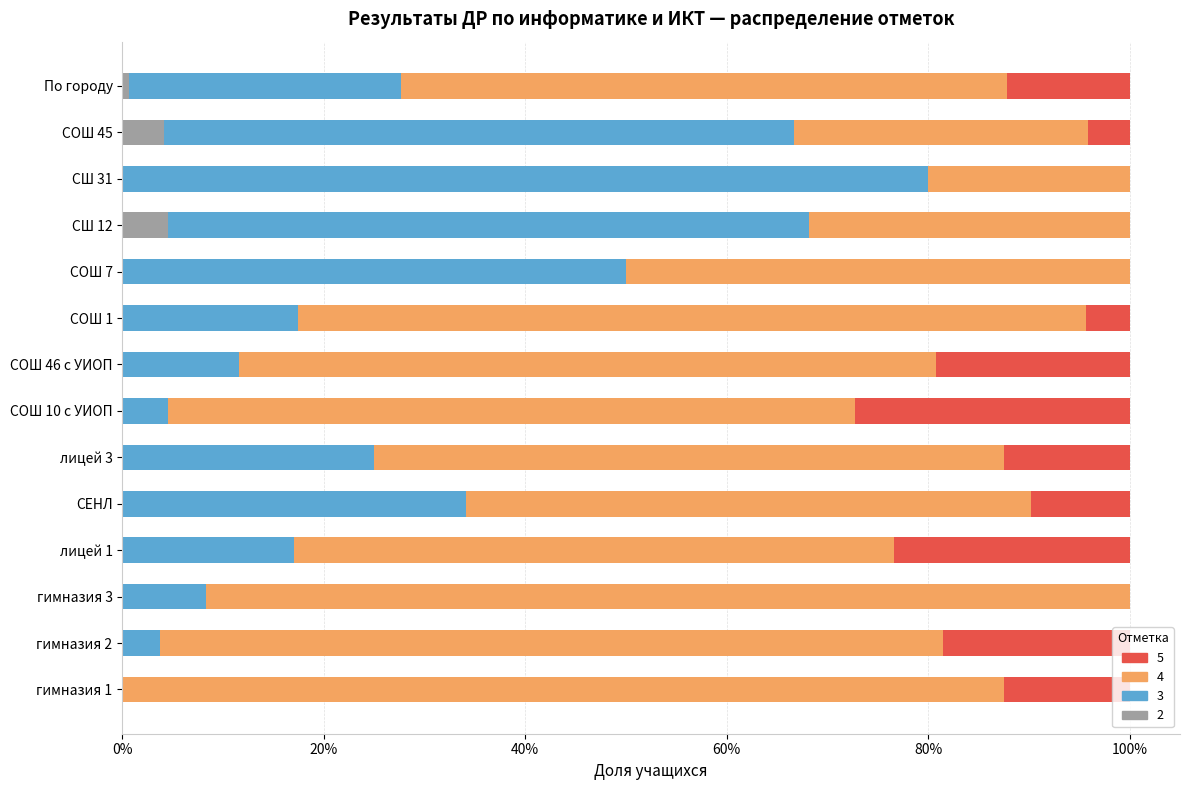

Reading right to left, list all the values displayed in this chart.

5: По городу=0.1	СОШ 45=0.0	СШ 31=0.0	СШ 12=0.0	СОШ 7=0.0	СОШ 1=0.0	СОШ 46 с УИОП=0.2	СОШ 10 с УИОП=0.3	лицей 3=0.1	СЕНЛ=0.1	лицей 1=0.2	гимназия 3=0.0	гимназия 2=0.2	гимназия 1=0.1
4: По городу=0.6	СОШ 45=0.3	СШ 31=0.2	СШ 12=0.3	СОШ 7=0.5	СОШ 1=0.8	СОШ 46 с УИОП=0.7	СОШ 10 с УИОП=0.7	лицей 3=0.6	СЕНЛ=0.6	лицей 1=0.6	гимназия 3=0.9	гимназия 2=0.8	гимназия 1=0.9
3: По городу=0.3	СОШ 45=0.6	СШ 31=0.8	СШ 12=0.6	СОШ 7=0.5	СОШ 1=0.2	СОШ 46 с УИОП=0.1	СОШ 10 с УИОП=0.0	лицей 3=0.2	СЕНЛ=0.3	лицей 1=0.2	гимназия 3=0.1	гимназия 2=0.0	гимназия 1=0.0
2: По городу=0.0	СОШ 45=0.0	СШ 31=0.0	СШ 12=0.0	СОШ 7=0.0	СОШ 1=0.0	СОШ 46 с УИОП=0.0	СОШ 10 с УИОП=0.0	лицей 3=0.0	СЕНЛ=0.0	лицей 1=0.0	гимназия 3=0.0	гимназия 2=0.0	гимназия 1=0.0